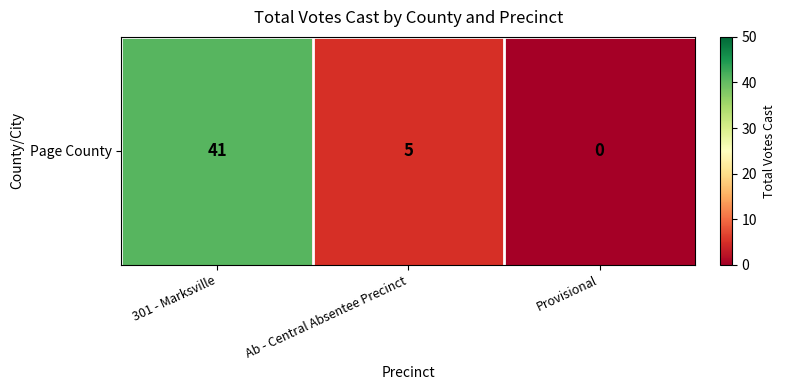

How many data points are less than 5?

1